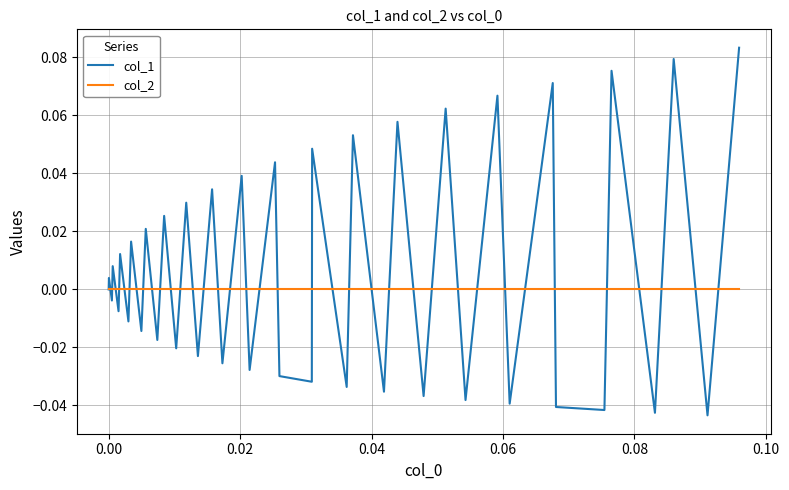

What are all the series names shown in the legend?

col_1, col_2